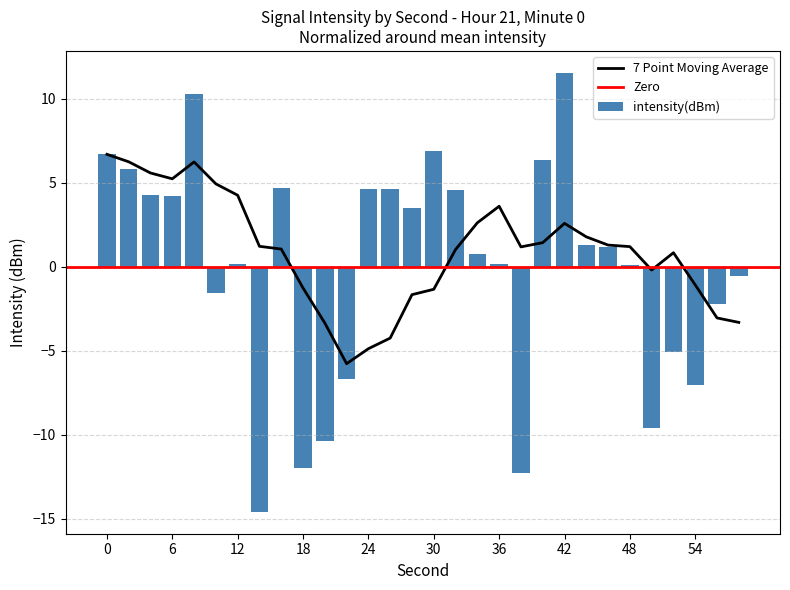

Rank the categories by value from highest to lowest.

42, 8, 30, 0, 40, 2, 16, 24, 26, 32, 4, 6, 28, 44, 46, 34, 12, 36, 48, 58, 10, 56, 52, 22, 54, 50, 20, 18, 38, 14